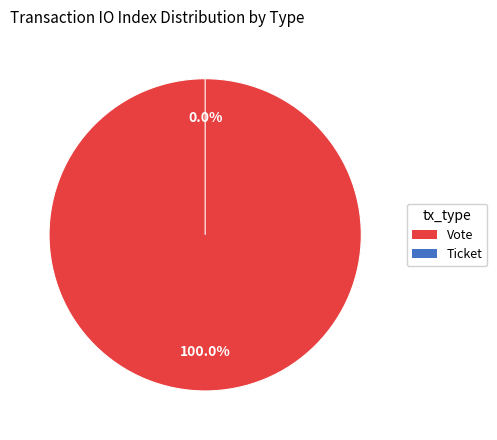

To the nearest percent, what is the difference between the Vote and Ticket slice percentages?

100%